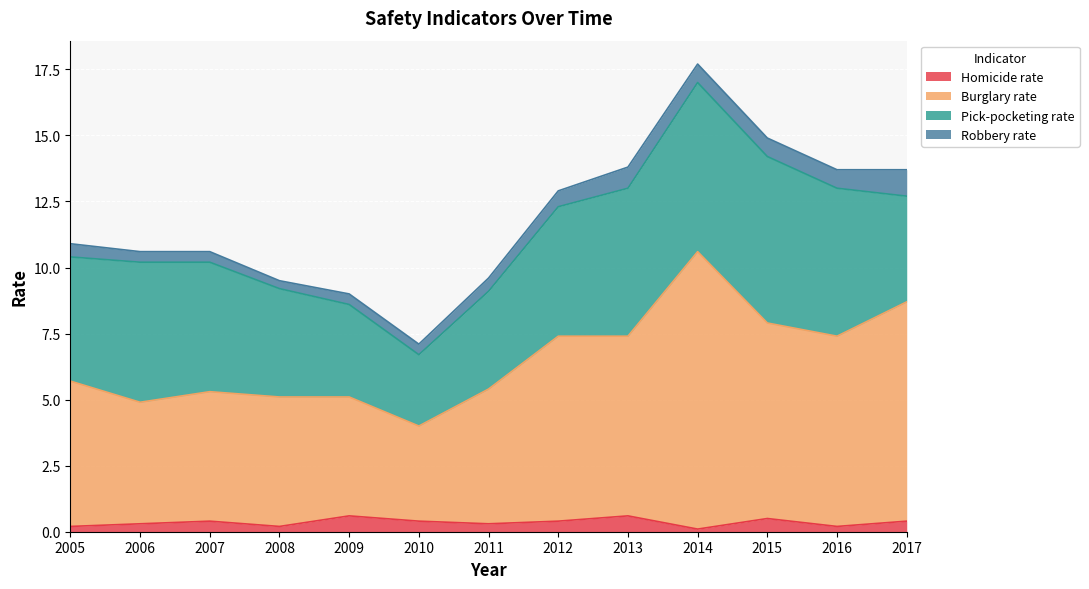

What is the total value across all series at 2012?

12.9